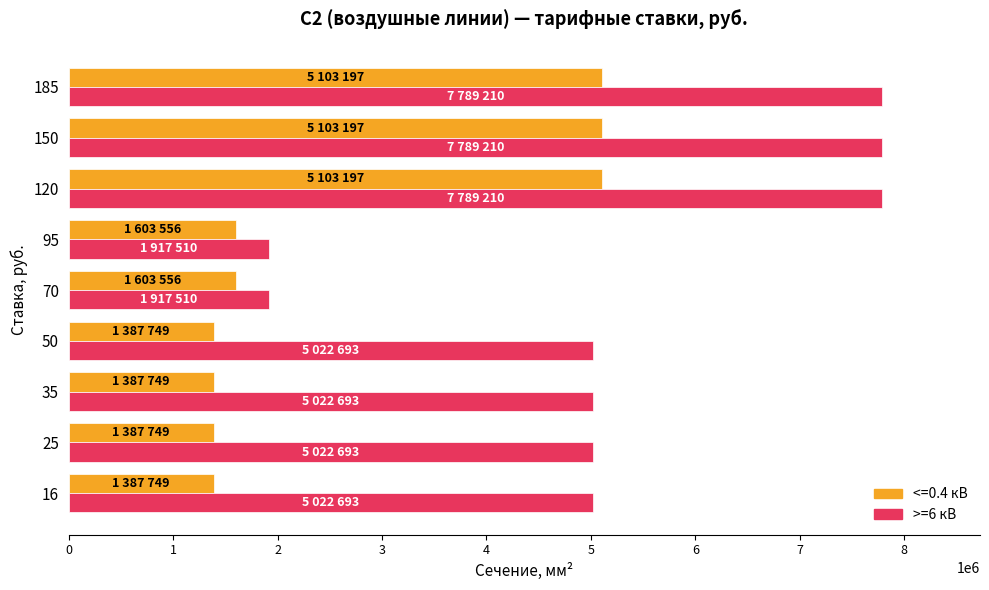

What is the total value across all series at 120?

12892407